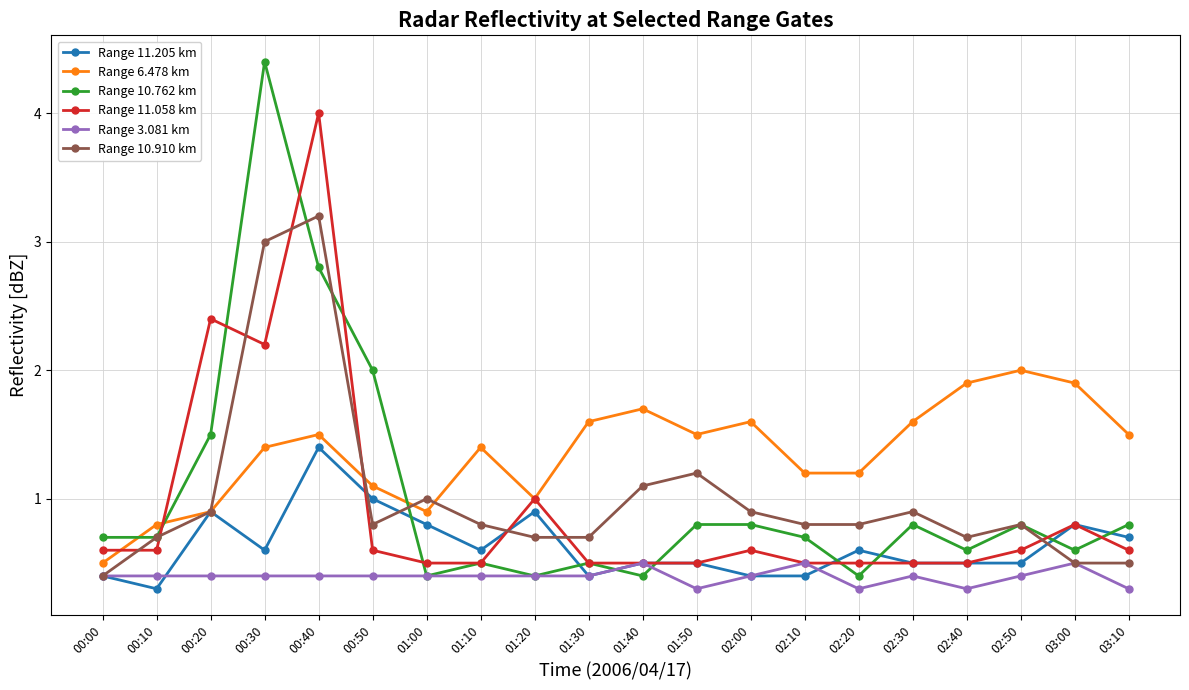

Between which two adjacent categories do Range 6.478 km and Range 11.058 km first intersect?

00:00 and 00:10